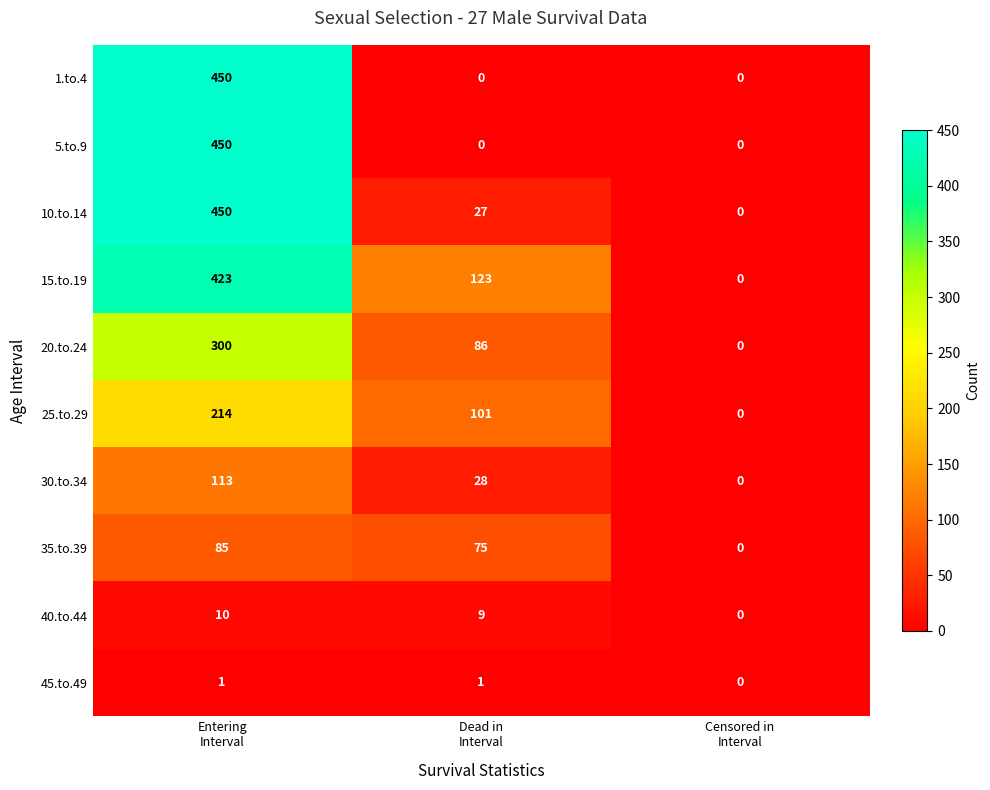

Reading left to right, what are all the values shown in this chart?

1.to.4: 450	0	0
5.to.9: 450	0	0
10.to.14: 450	27	0
15.to.19: 423	123	0
20.to.24: 300	86	0
25.to.29: 214	101	0
30.to.34: 113	28	0
35.to.39: 85	75	0
40.to.44: 10	9	0
45.to.49: 1	1	0